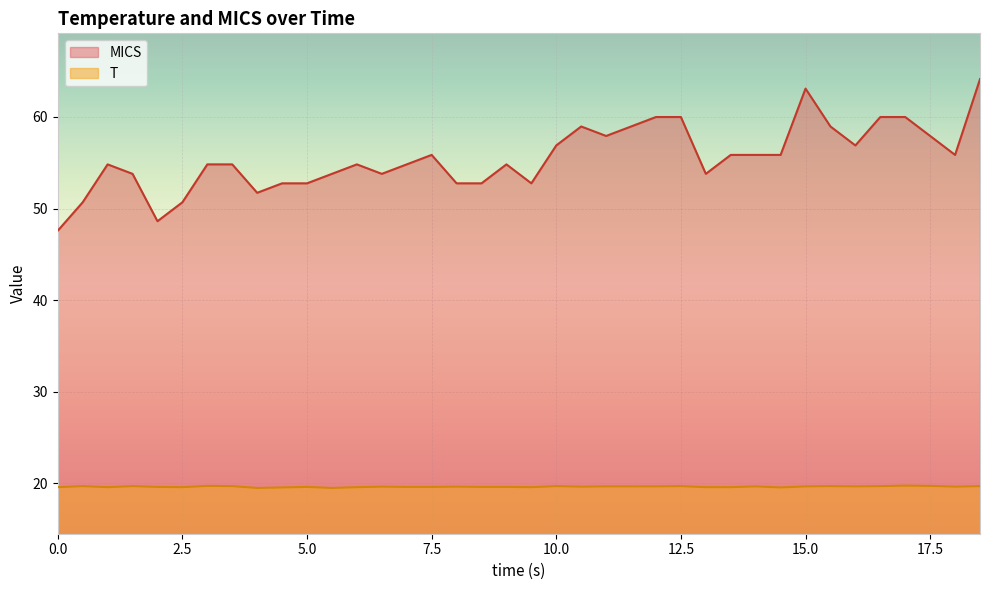

What is the greatest value displayed?

64.1